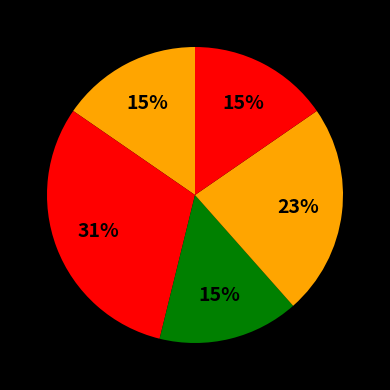

Count the number of slices in the pie.

5